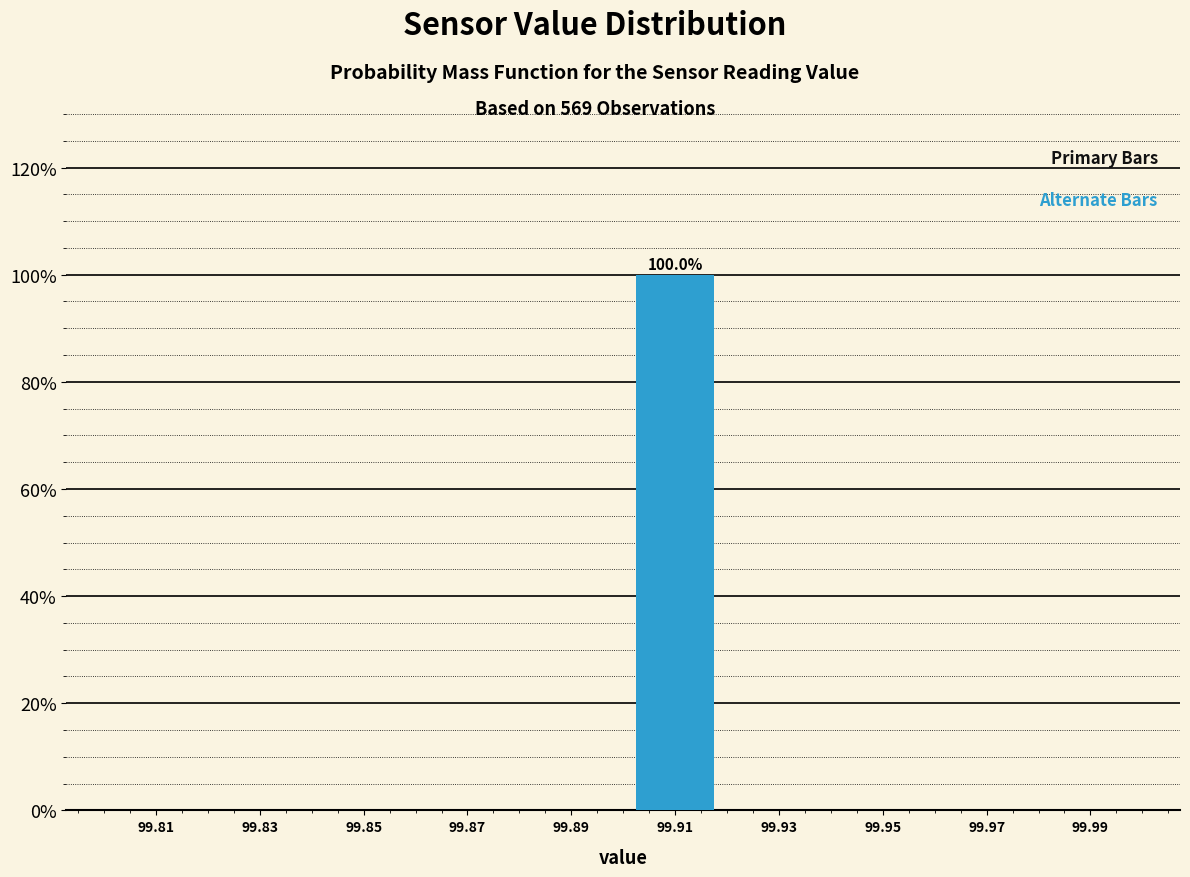

Reading right to left, what are all the values shown in this chart?

99.99=0	99.95=0	99.91=100	99.87=0	99.83=0